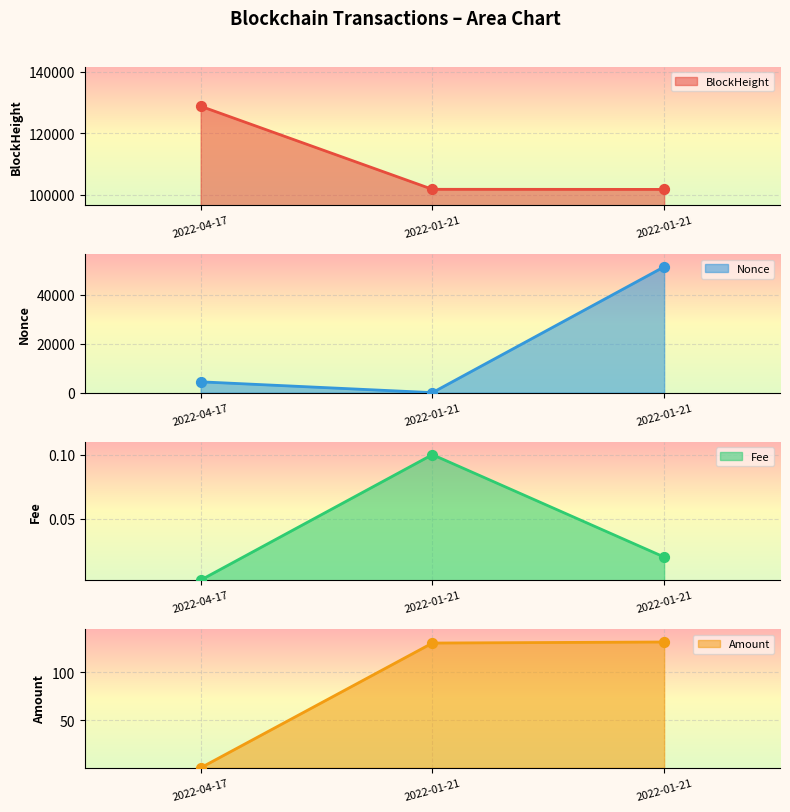

Which series has the largest Y range (max minus min)?

Nonce